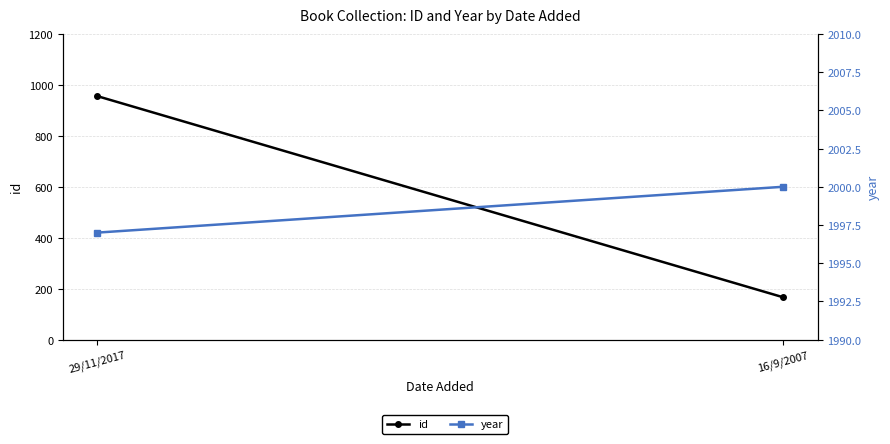

Where is id nearest to the value 561?

29/11/2017